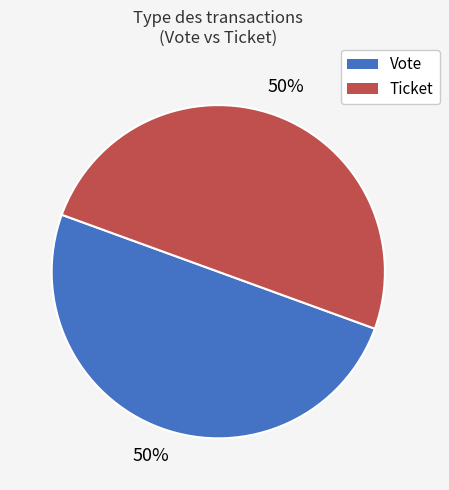

To the nearest percent, what percentage of the pie is Vote?

50%